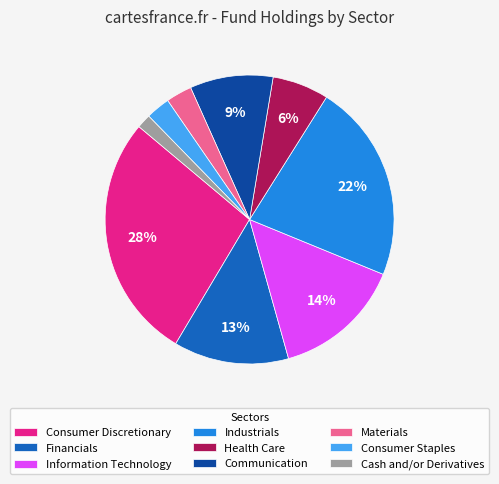

To the nearest percent, what is the combined percentage of Communication and Materials?

12%